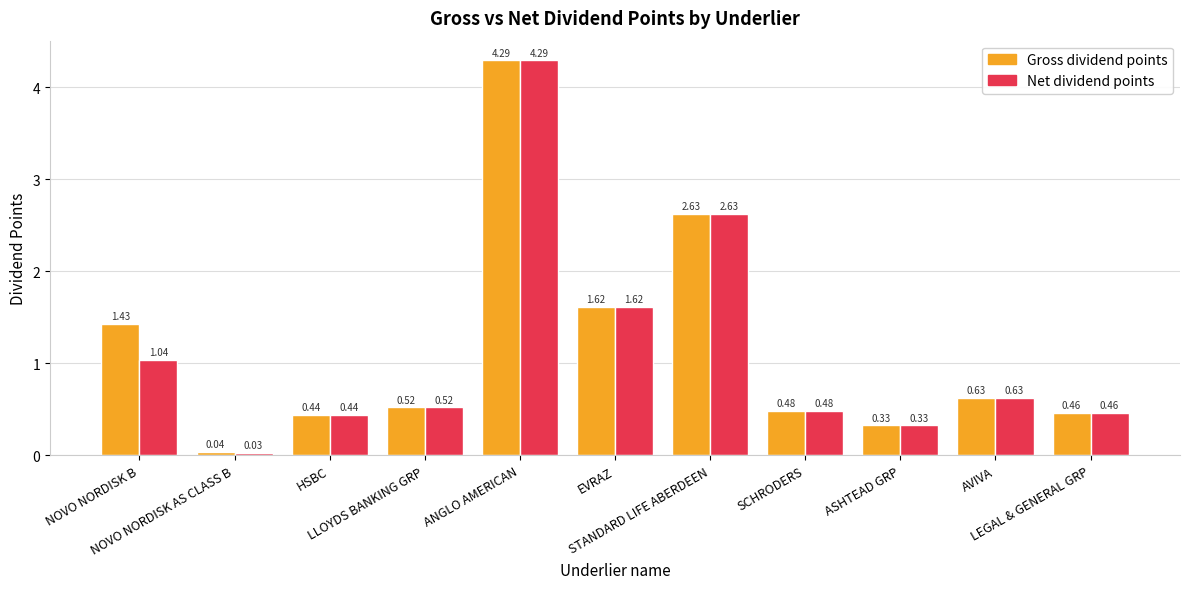

Which series has the largest range (max minus min)?

Net dividend points